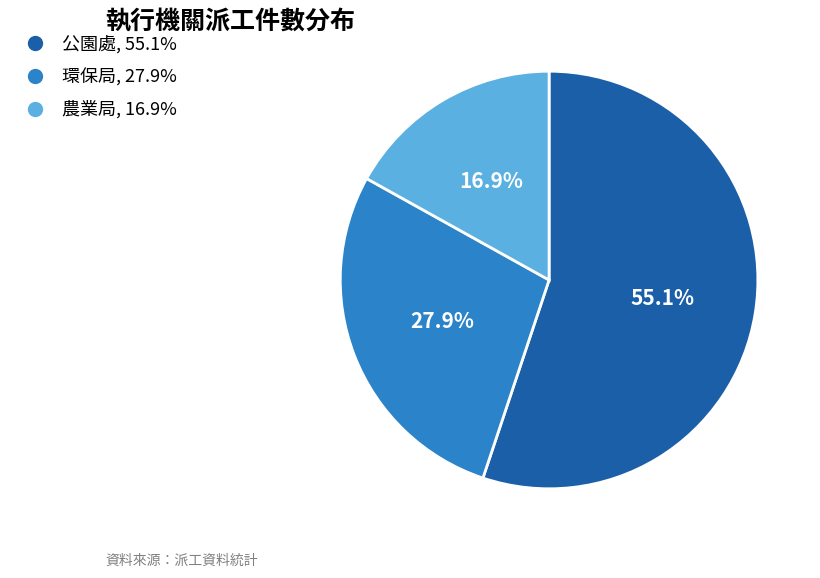

To the nearest percent, what portion does 公園處 represent?

55%